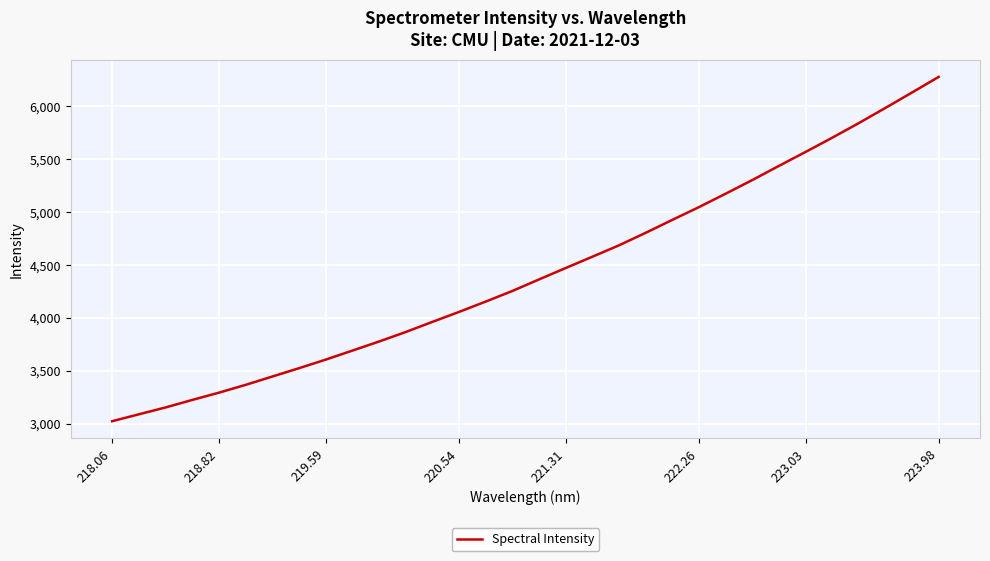

What is the maximum value shown in the chart?

6278.8